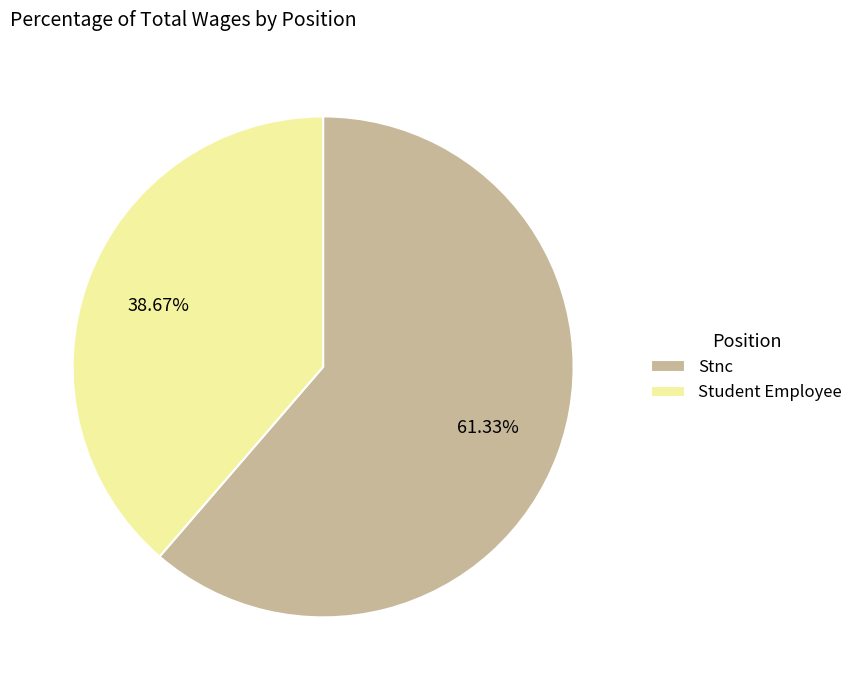

How many slices are in this pie chart?

2